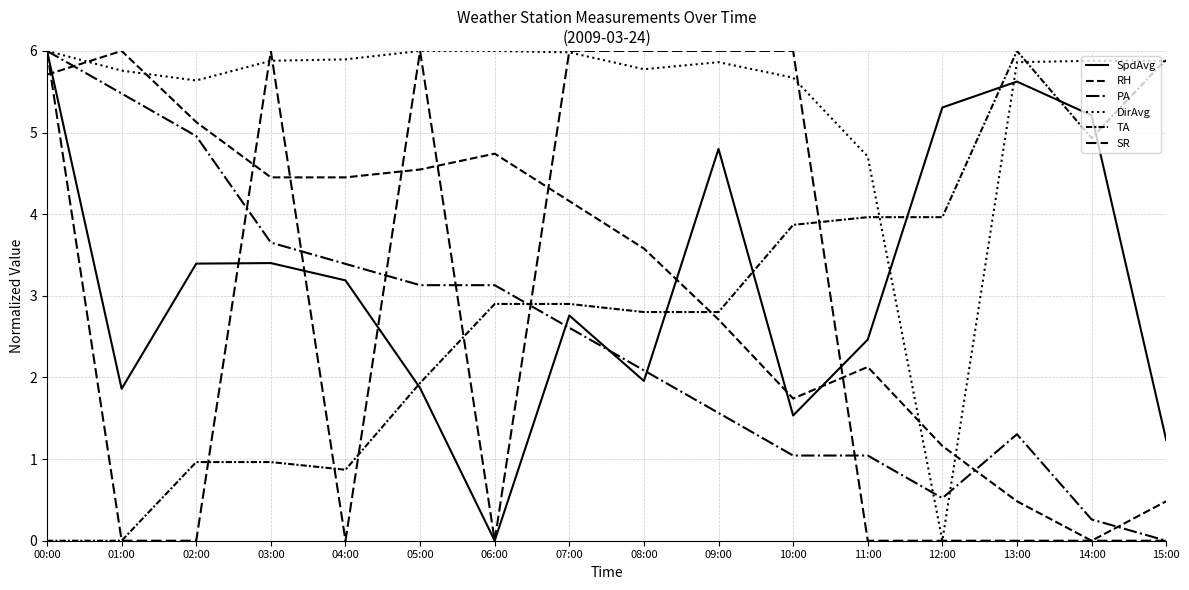

What is the difference between the maximum and minimum values in the TA series?

6.0